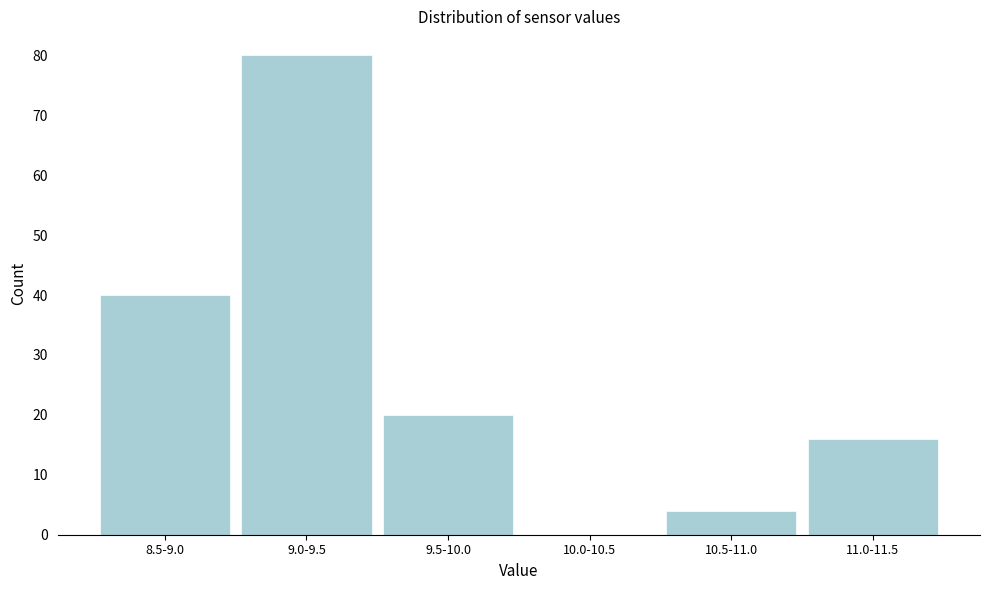

Reading left to right, extract all data points from this chart.

8.5-9.0=40	9.0-9.5=80	9.5-10.0=20	10.0-10.5=0	10.5-11.0=4	11.0-11.5=16